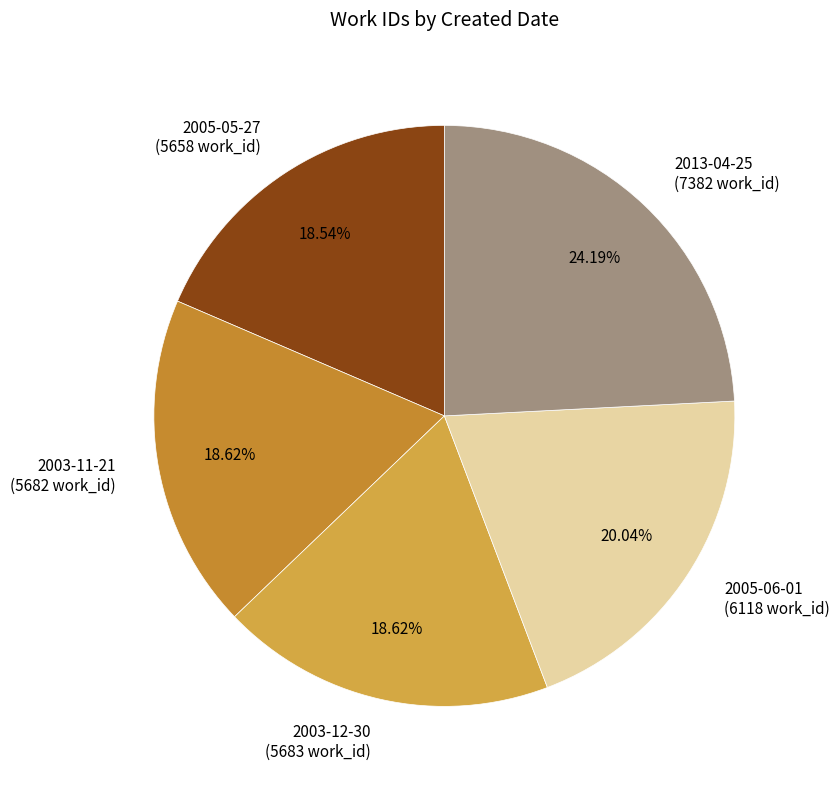

To the nearest percent, what is the difference between the largest and smallest slice percentages?

6%